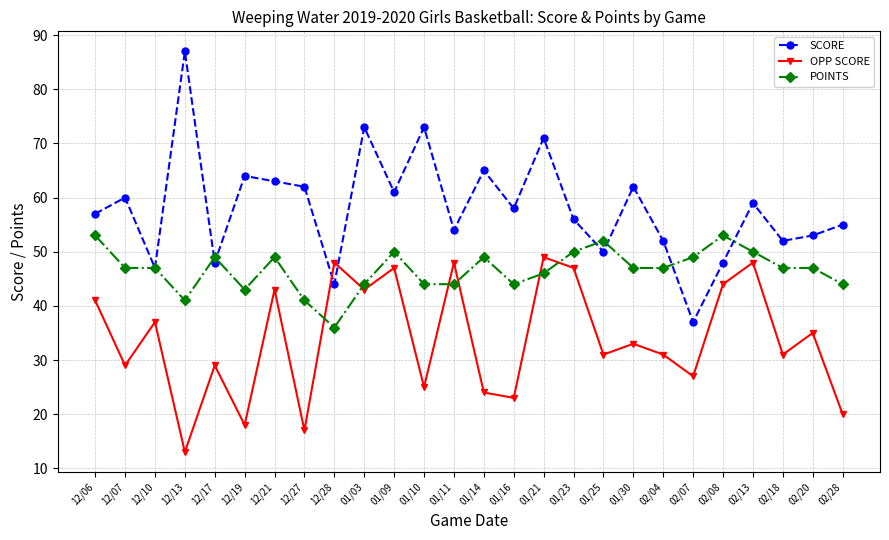

What is the difference between the maximum and second lowest values in the SCORE series?

43